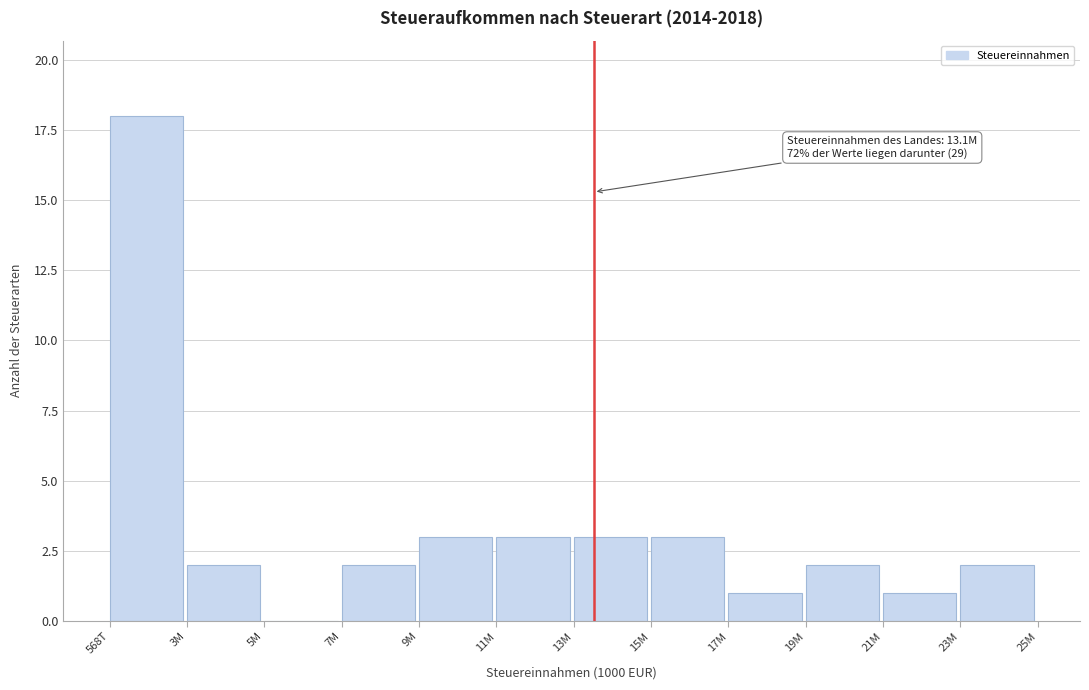

Reading right to left, what are all the values shown in this chart?

23M=2	21M=1	19M=2	17M=1	15M=3	13M=3	11M=3	9M=3	7M=2	5M=0	3M=2	568T=18